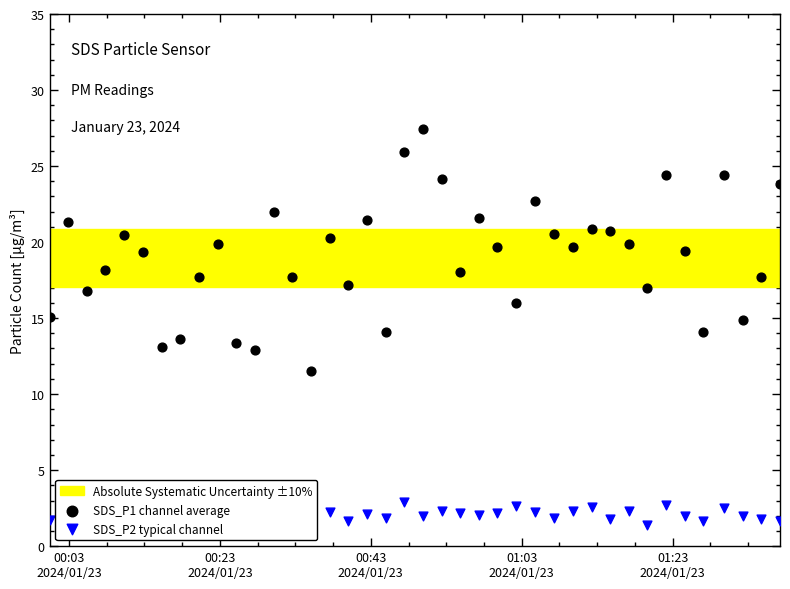

Which series has the largest total across all categories?

SDS_P1 channel average